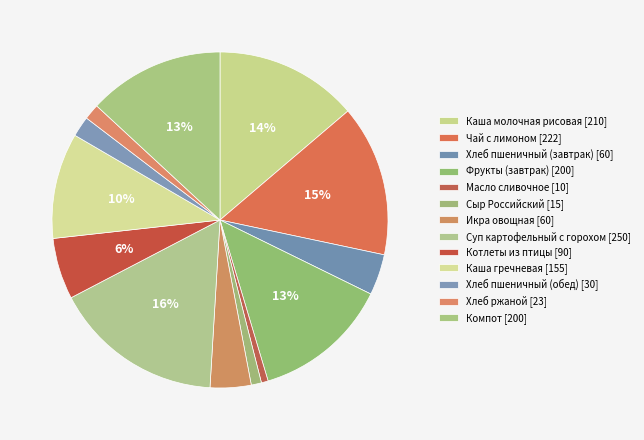

To the nearest percent, what is the average slice percentage?

8%